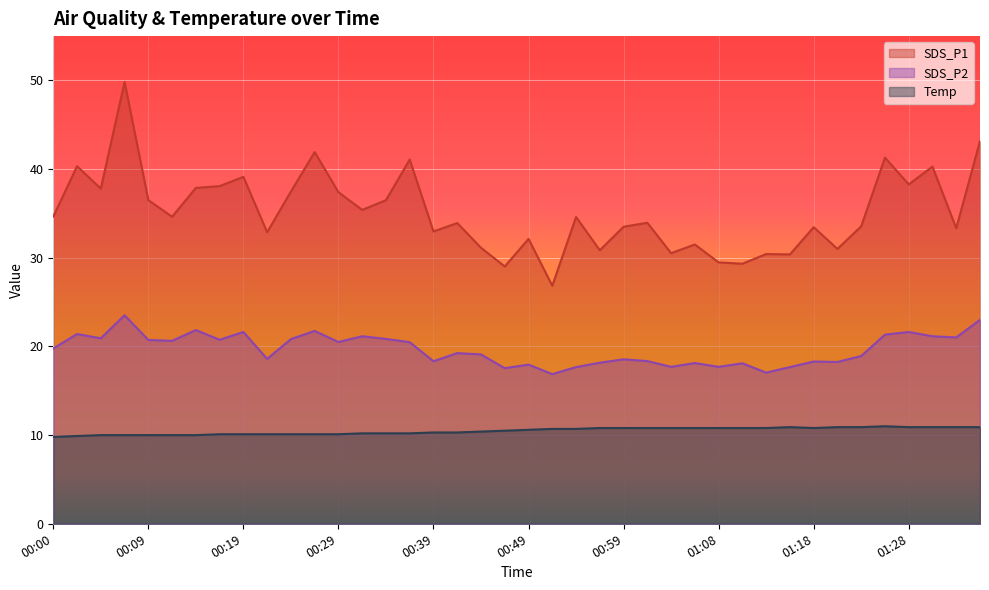

What position from the right is 01:01?

15